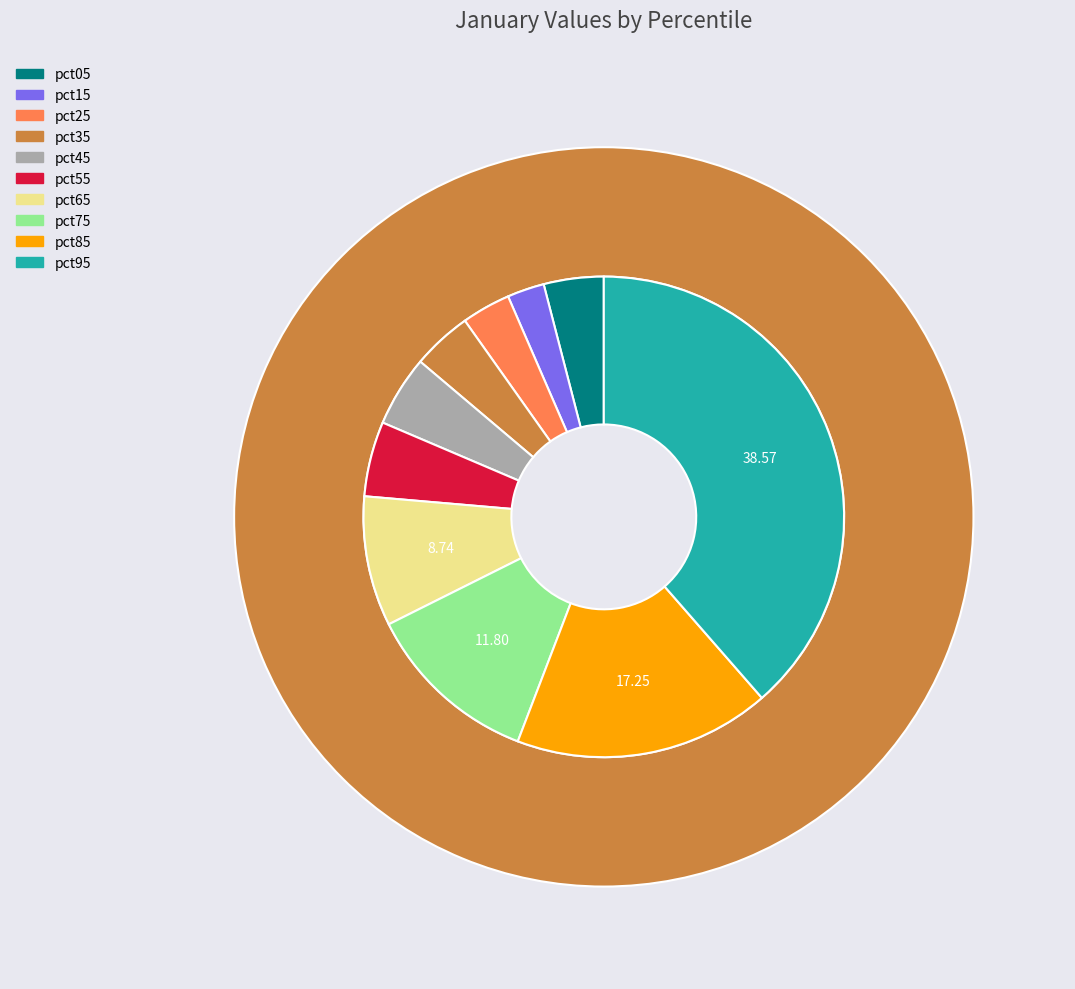

Is there a majority slice in this chart?

No